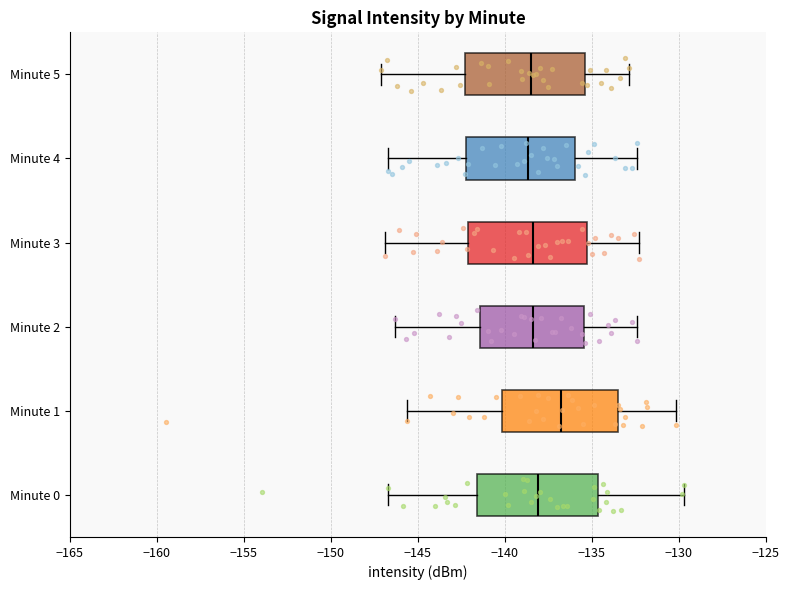

Which box's median line is the furthest to the right?

Minute 1